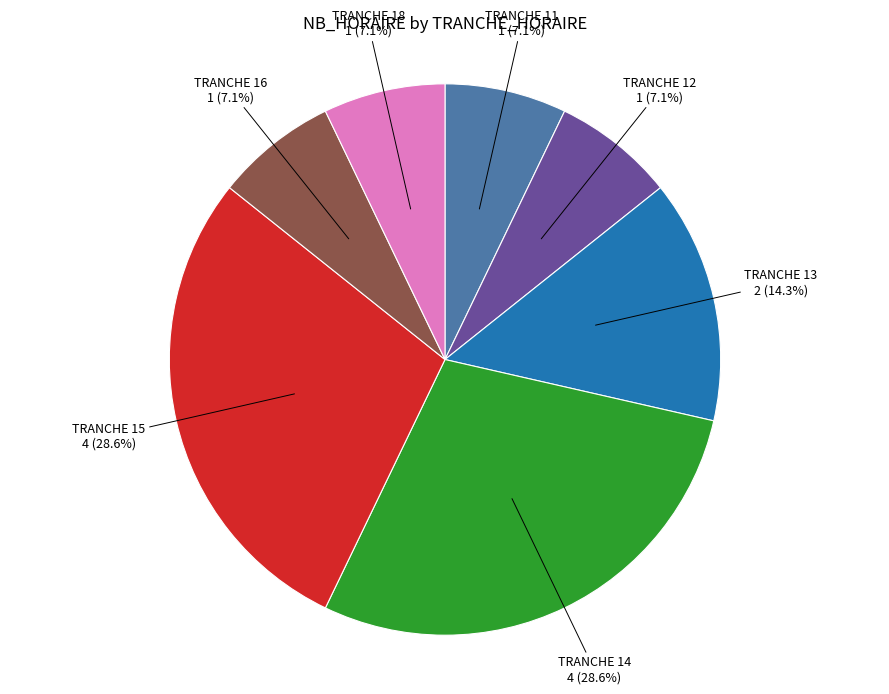

Does any single category account for the majority?

No